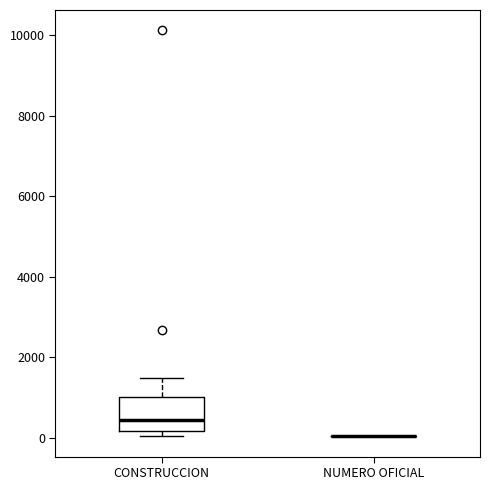

Reading left to right, transcribe this box plot: for each box, give where its median line is, the range the box spans, and where its two whiskers end, as read against the y-axis. The values are not printed on the chart, so give them approximately, as read against the axis.

CONSTRUCCION: median 400, box 200 to 1000, whiskers 0 to 1400
NUMERO OFICIAL: box collapsed to a line at 0, whiskers 0 to 0